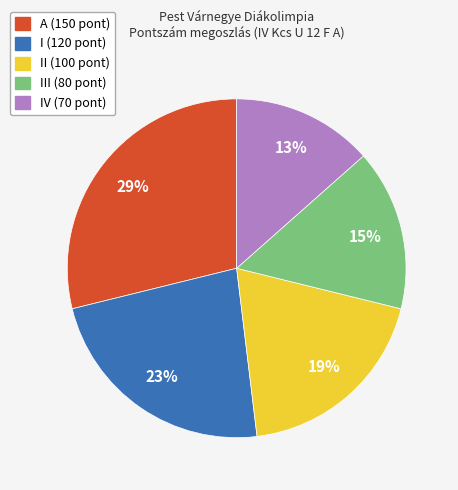

To the nearest percent, what is the average slice percentage?

20%